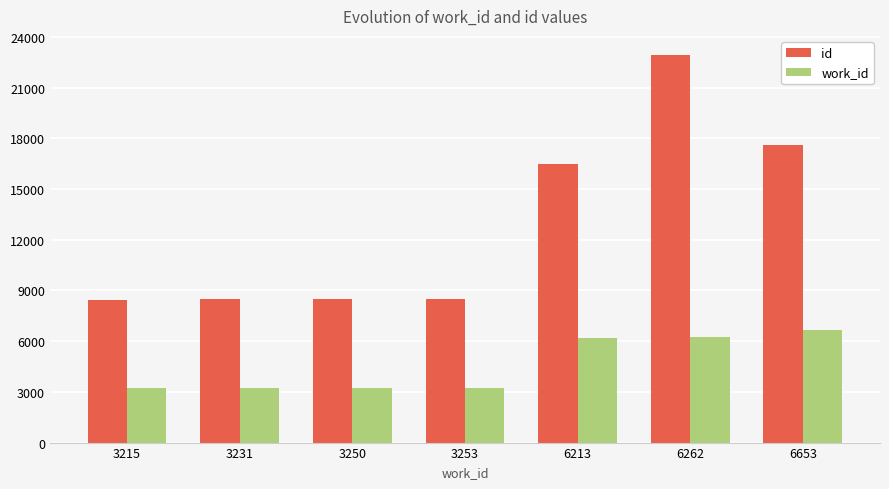

At how many categories does at least one series exceed 15366?

3